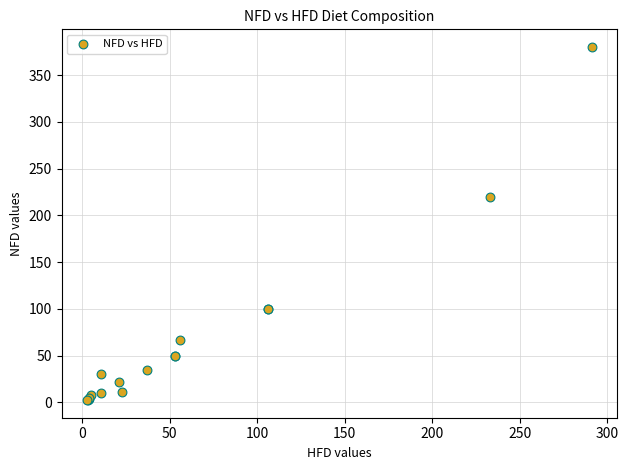

What Y value in the scatter plot is closest to 191?

220.0